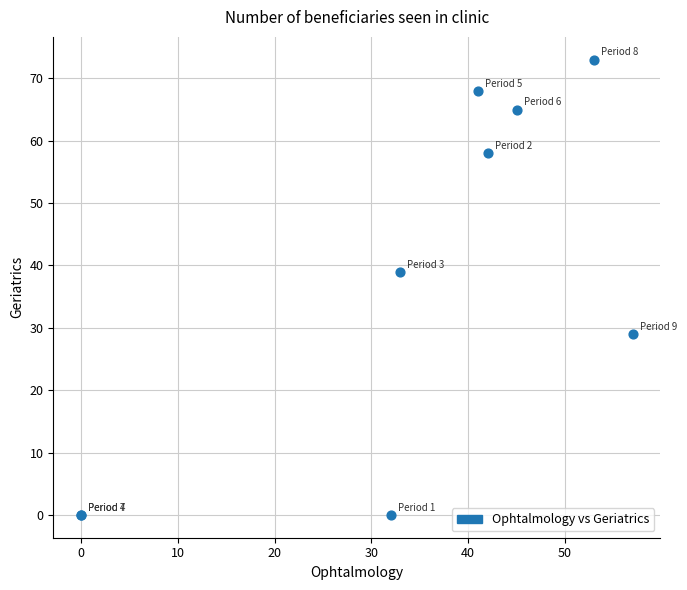

What Y value in the scatter plot is closest to 36?

39